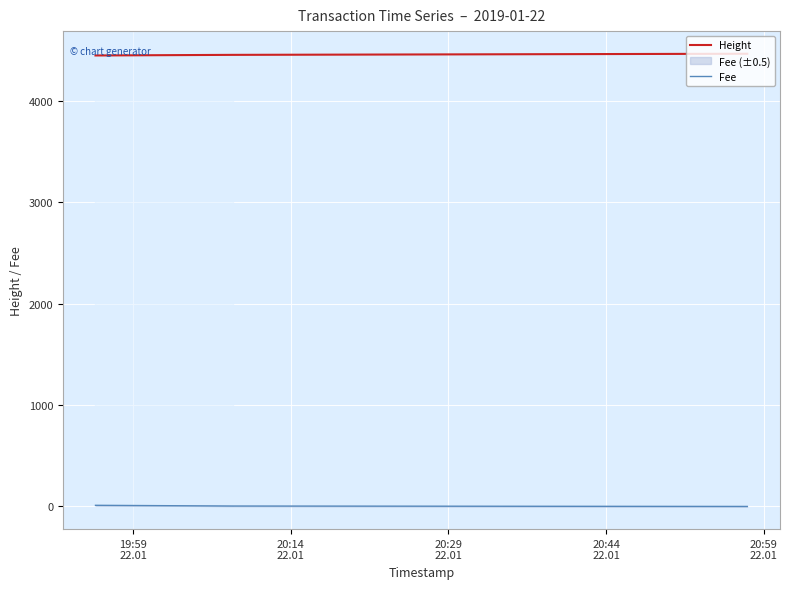

True or false: Fee has a value of 0.0 at 20:29
22.01.

False